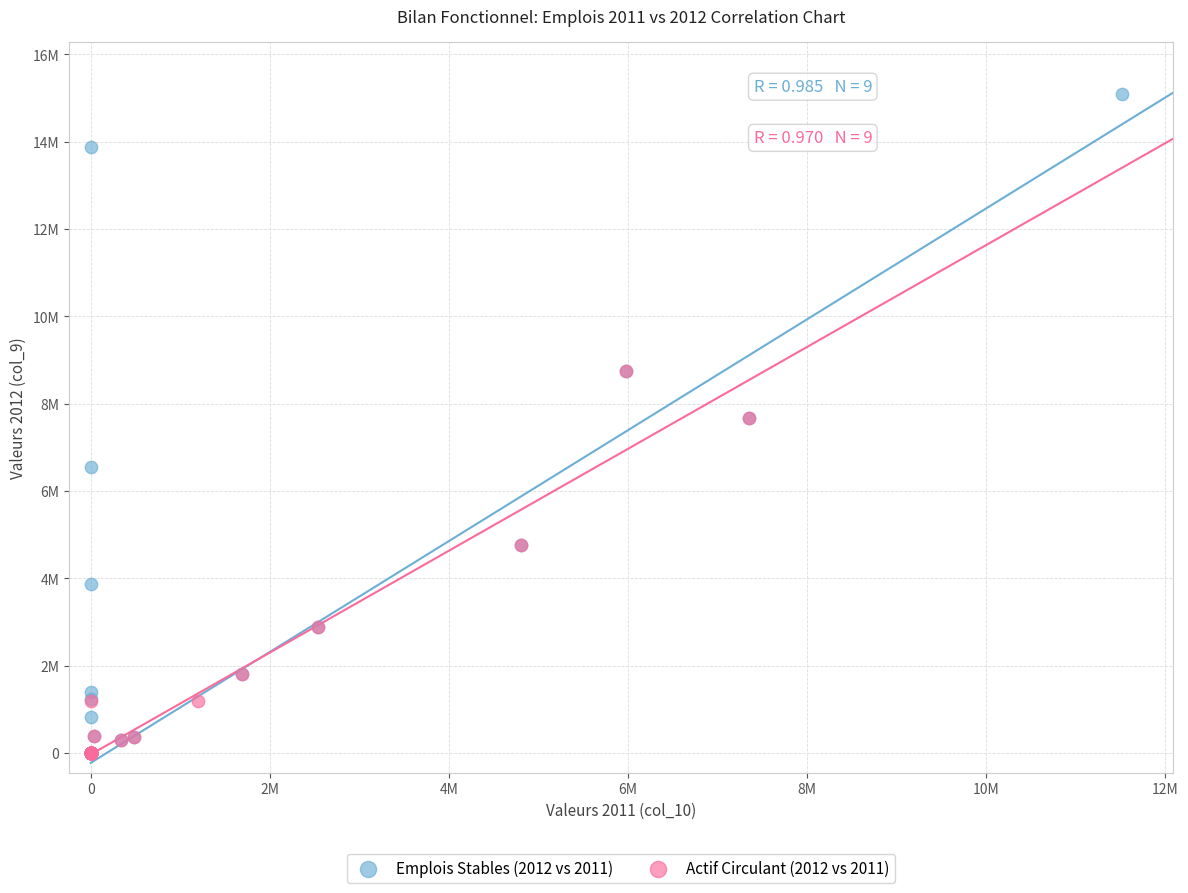

What are all the series names shown in the legend?

Emplois Stables (2012 vs 2011), Actif Circulant (2012 vs 2011)